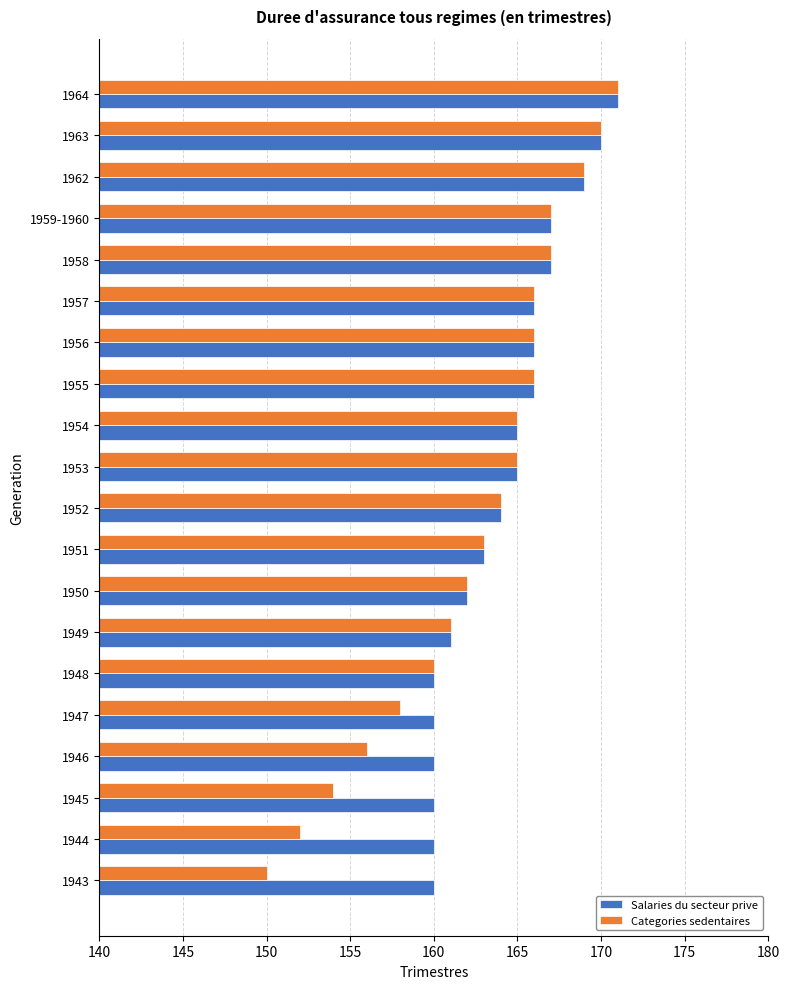

At which label is Categories sedentaires closest to 160?

1948